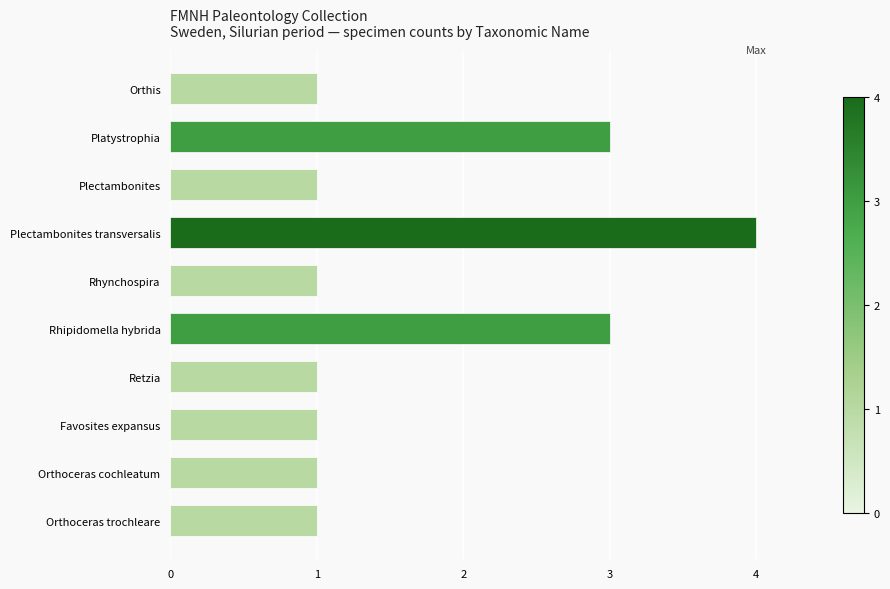

Reading bottom to top, list all the values displayed in this chart.

Orthoceras trochleare=1	Orthoceras cochleatum=1	Favosites expansus=1	Retzia=1	Rhipidomella hybrida=3	Rhynchospira=1	Plectambonites transversalis=4	Plectambonites=1	Platystrophia=3	Orthis=1